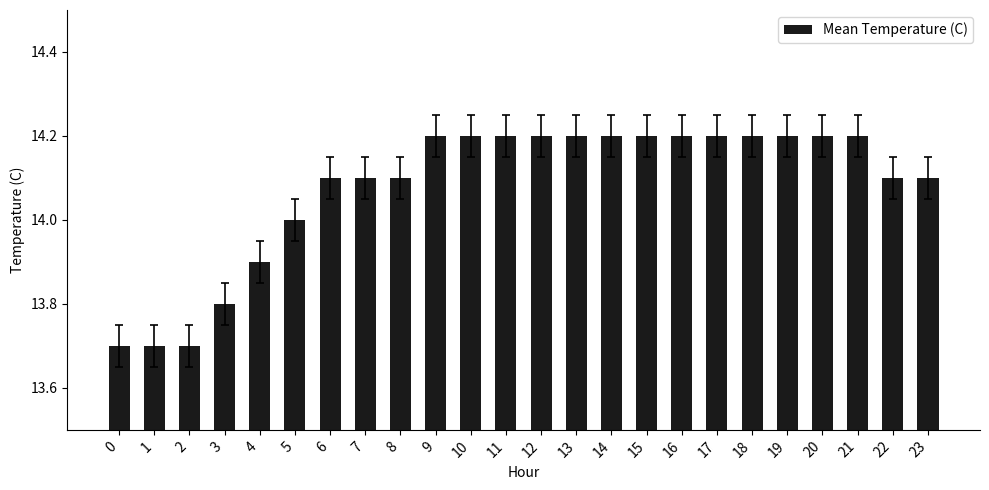

Read the value at 17.

14.2